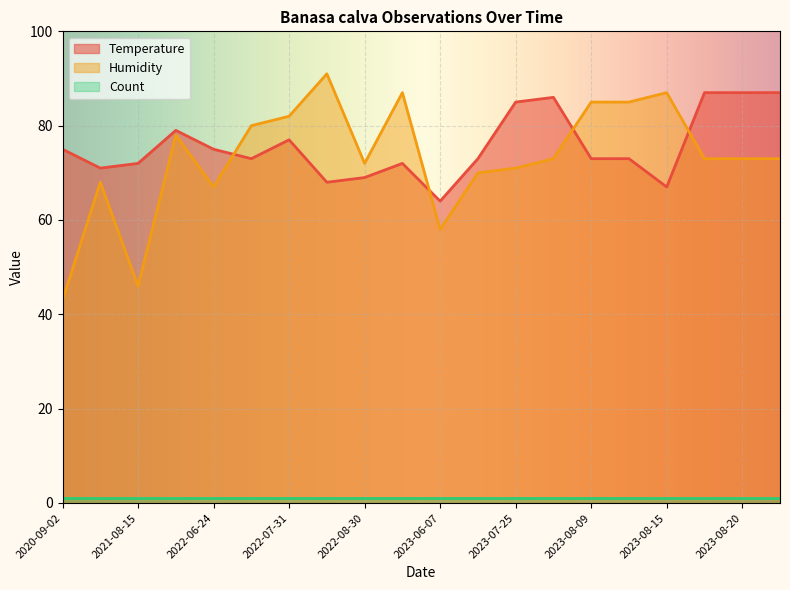

Which series has the largest total across all categories?

Temperature